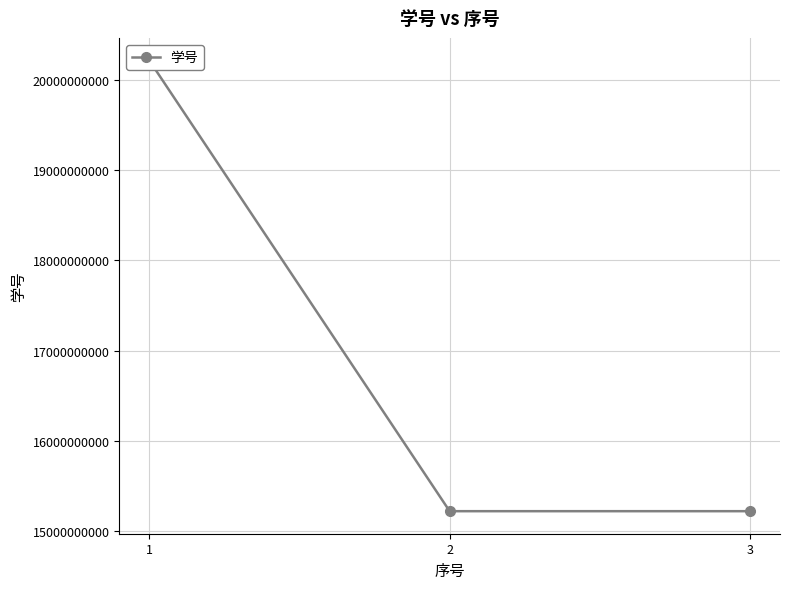

List the labels in order of value, smallest first.

2, 3, 1